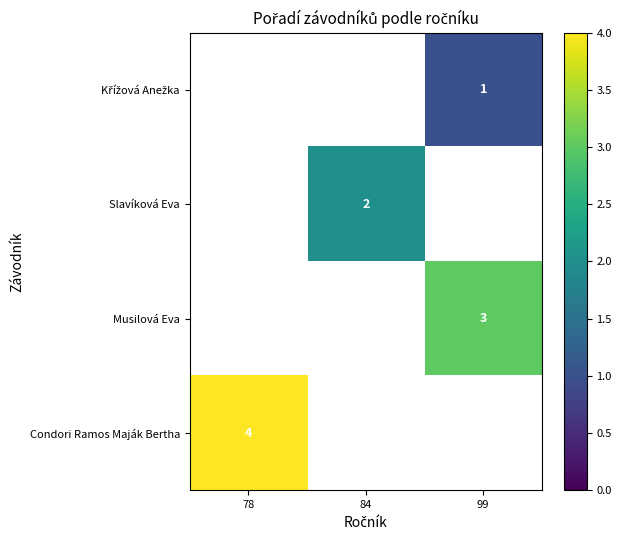

What is the greatest value displayed?

4.0